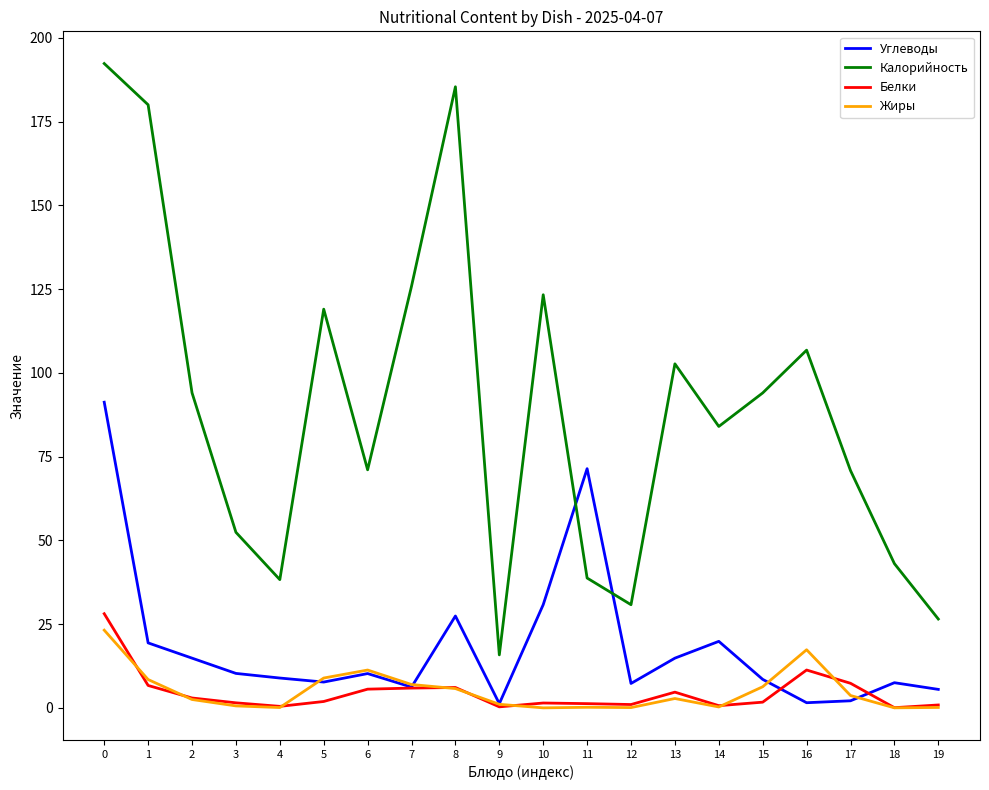

True or false: Калорийность and Жиры intersect in this chart.

False